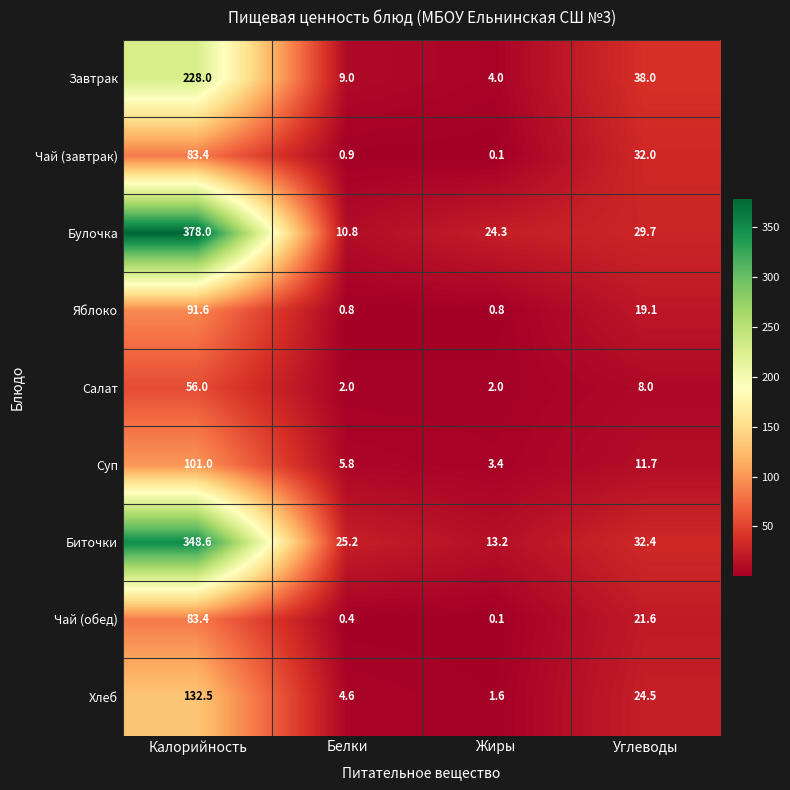

Rank the categories by Завтрак value from highest to lowest.

Калорийность, Углеводы, Белки, Жиры